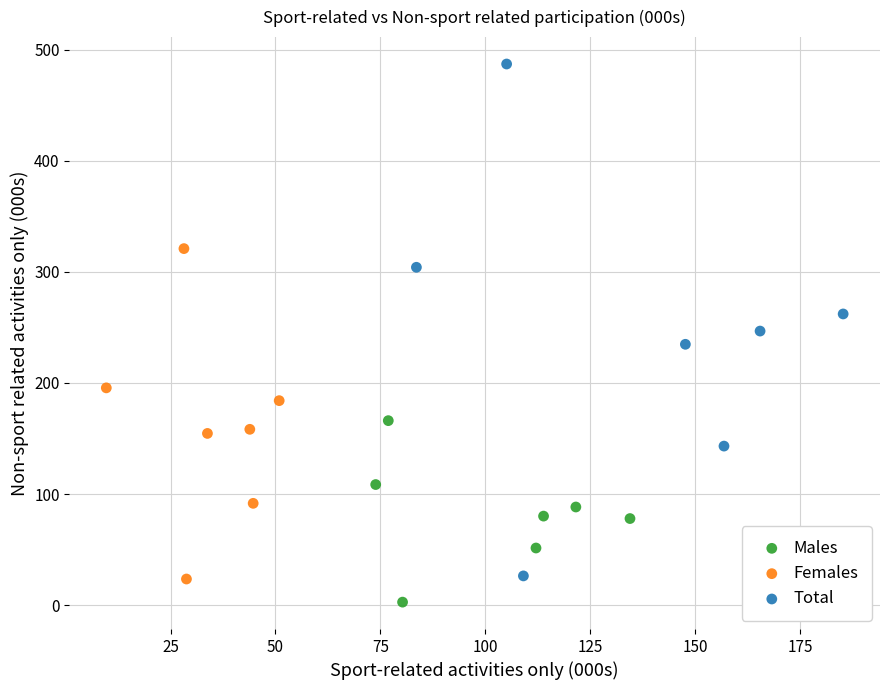

Which series contains the highest Y value?

Total